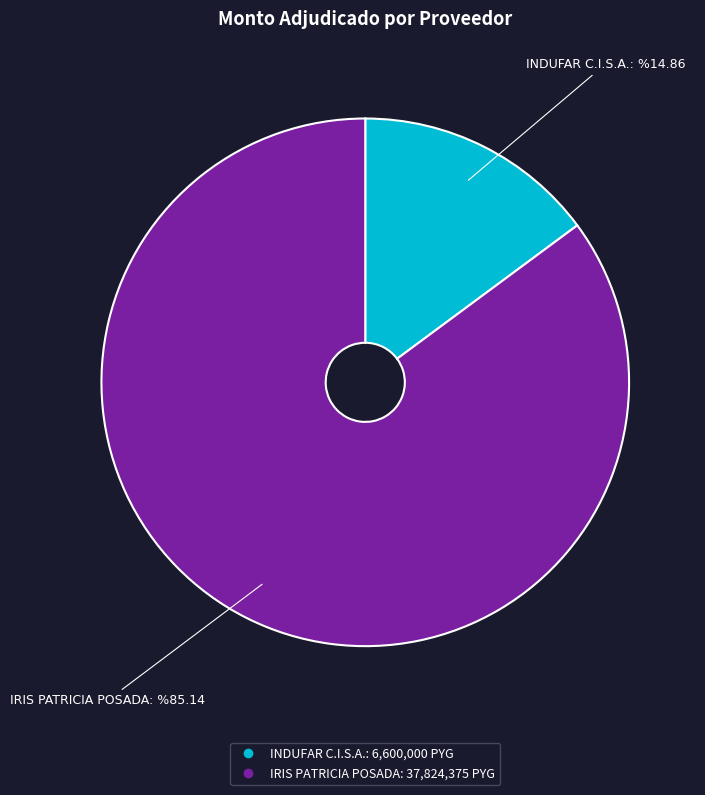

How many slices are in this pie chart?

2